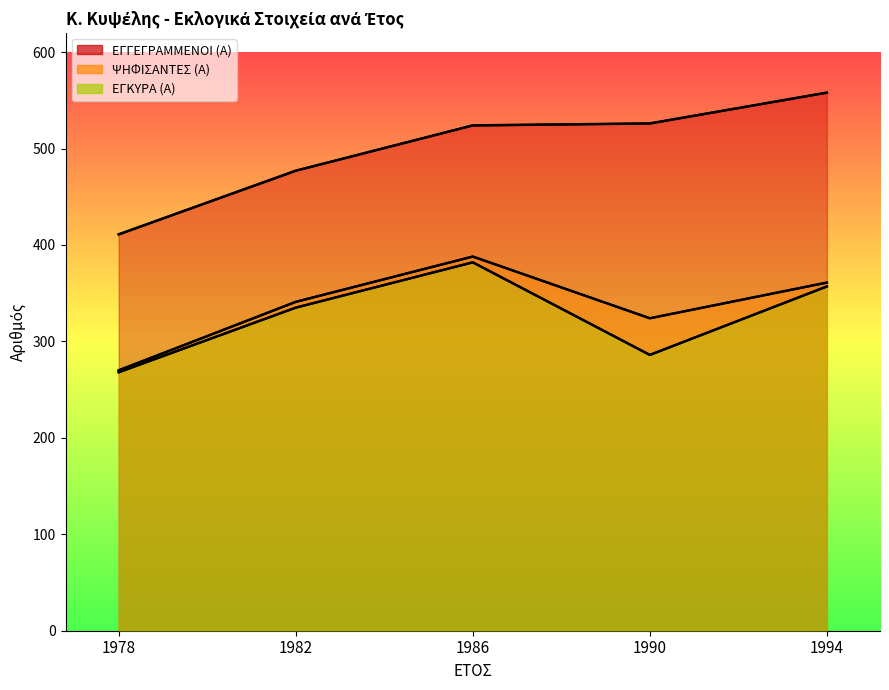

The value of ΕΓΓΕΓΡΑΜΜΕΝΟΙ (Α) at 1990 is 832. True or false?

False